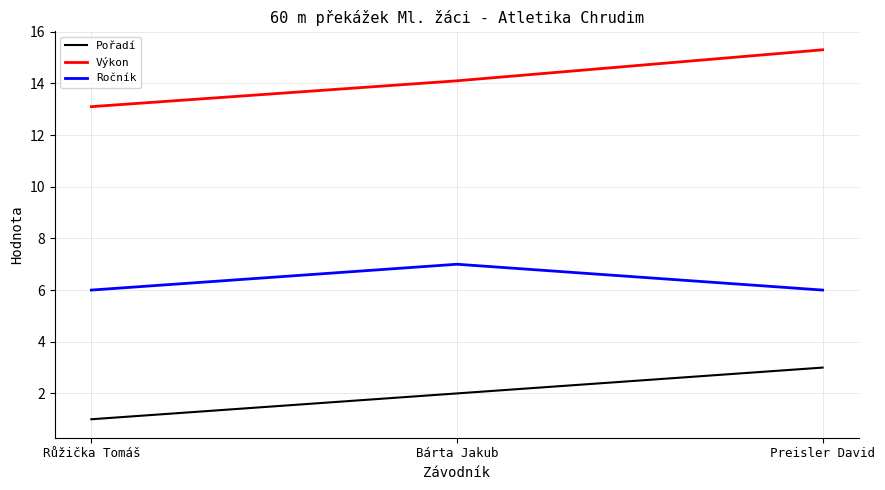

What is the difference between the maximum and second lowest values in the Výkon series?

1.2